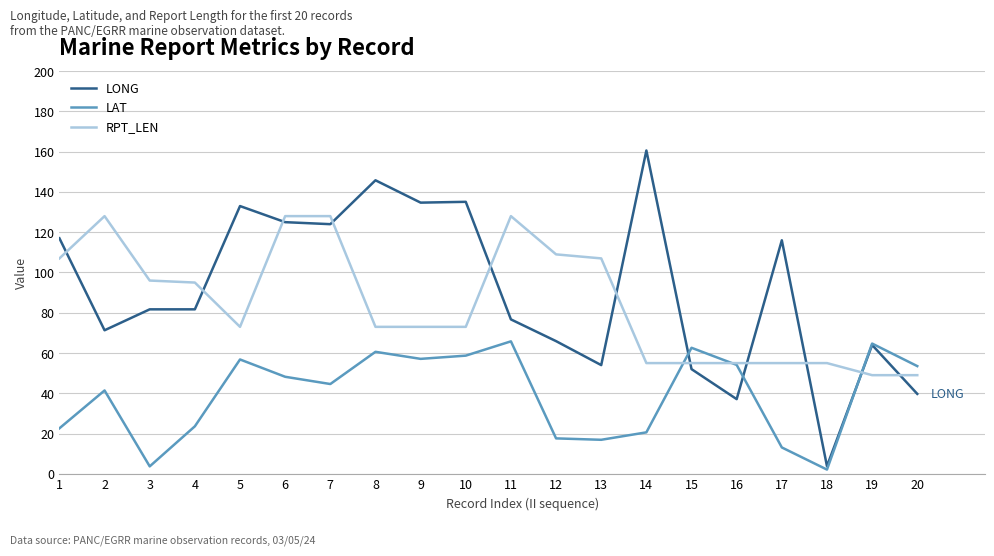

What is the average value of the LAT series?

39.4